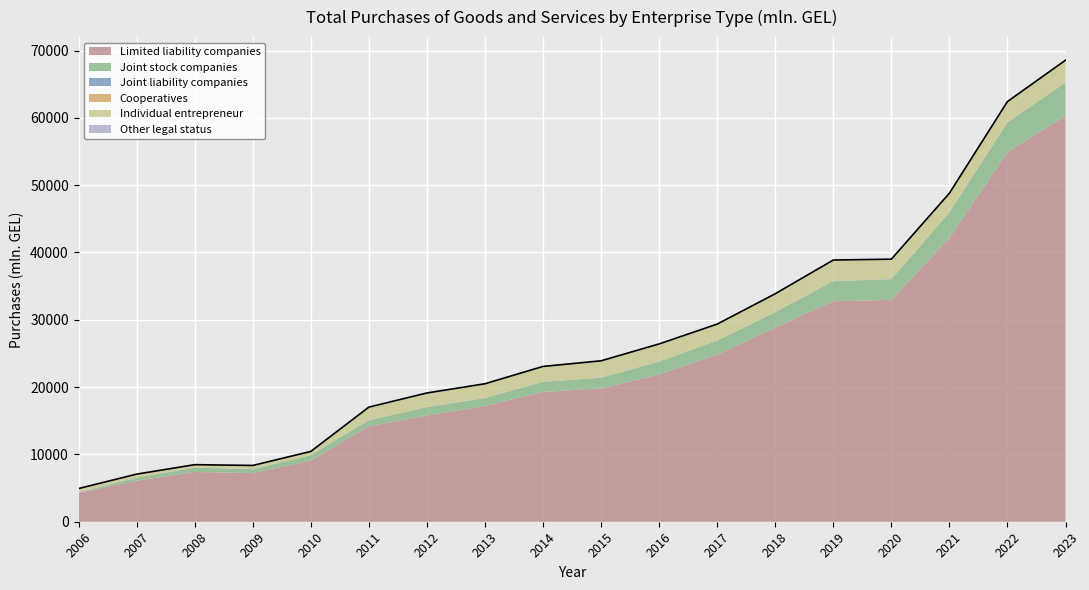

True or false: Individual entrepreneur has a value of 425.1 at 2013.

False